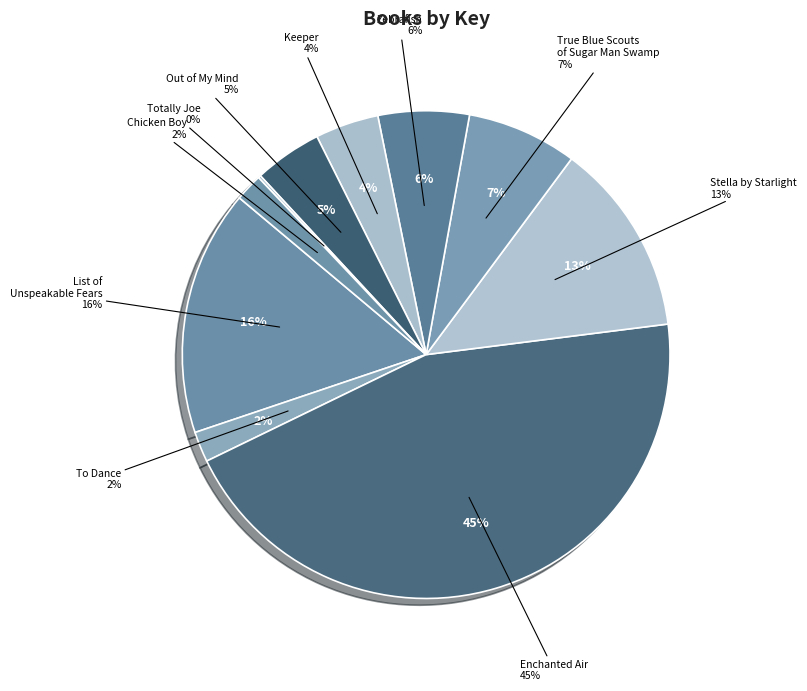

True or false: Out of My Mind accounts for 5% of the total.

True